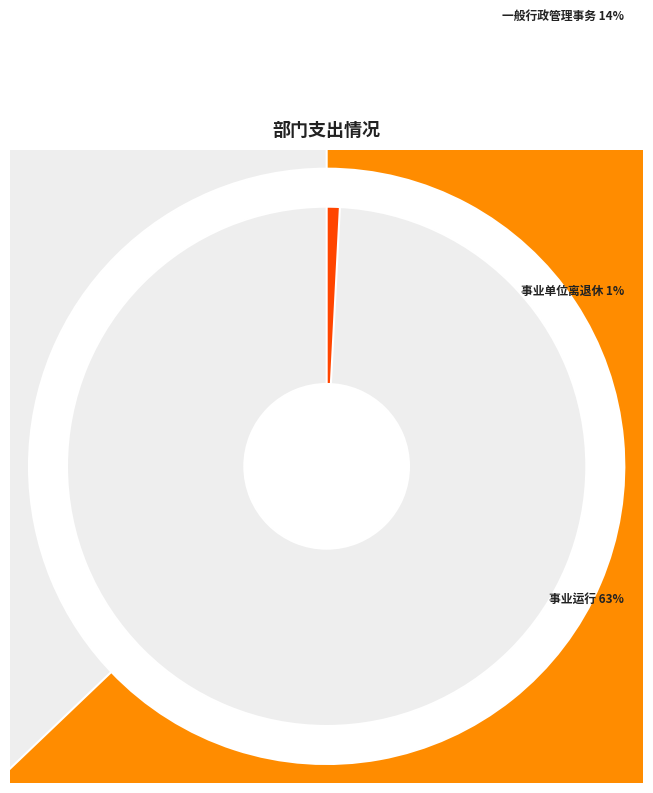

What is the largest slice in the pie chart?

事业运行